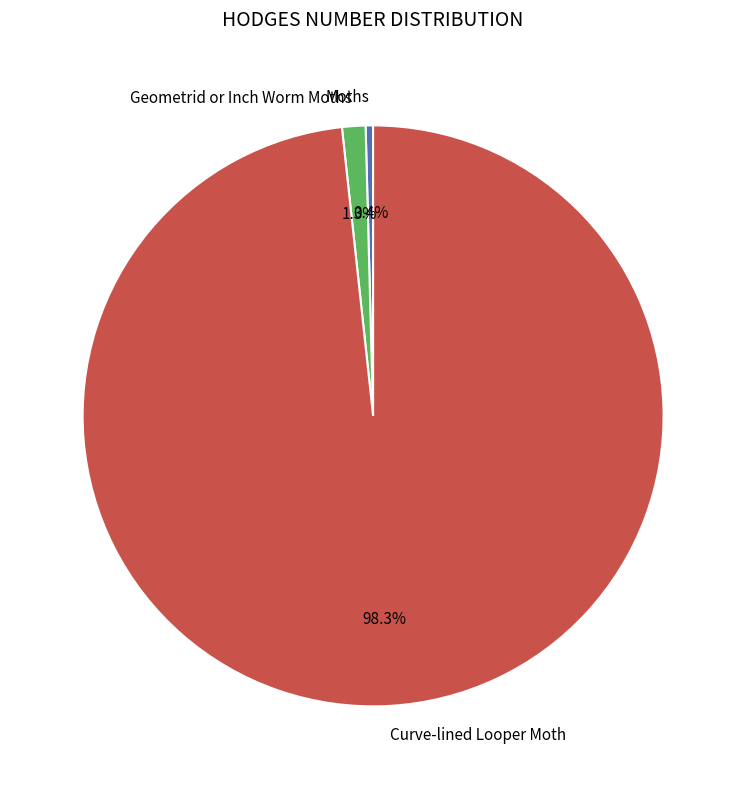

To the nearest percent, what is the difference between the Curve-lined Looper Moth and Geometrid or Inch Worm Moths slice percentages?

97%